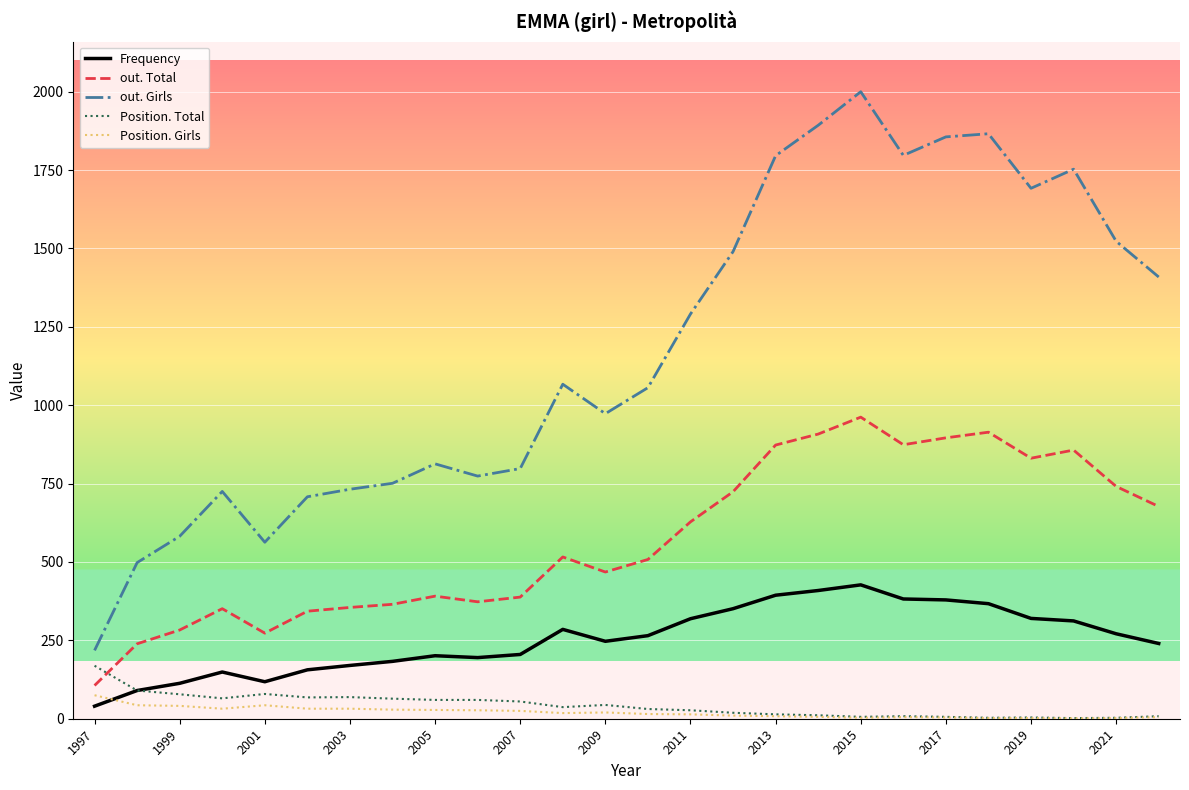

True or false: out. Girls has more than 0 points higher than both neighbors.

True